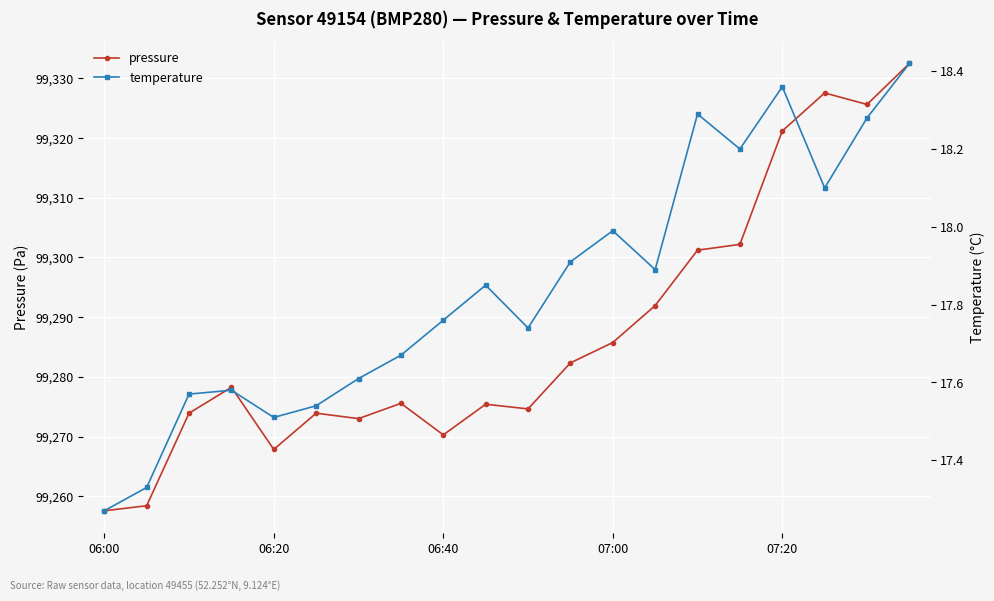

What is the sum of all temperature values?

356.9